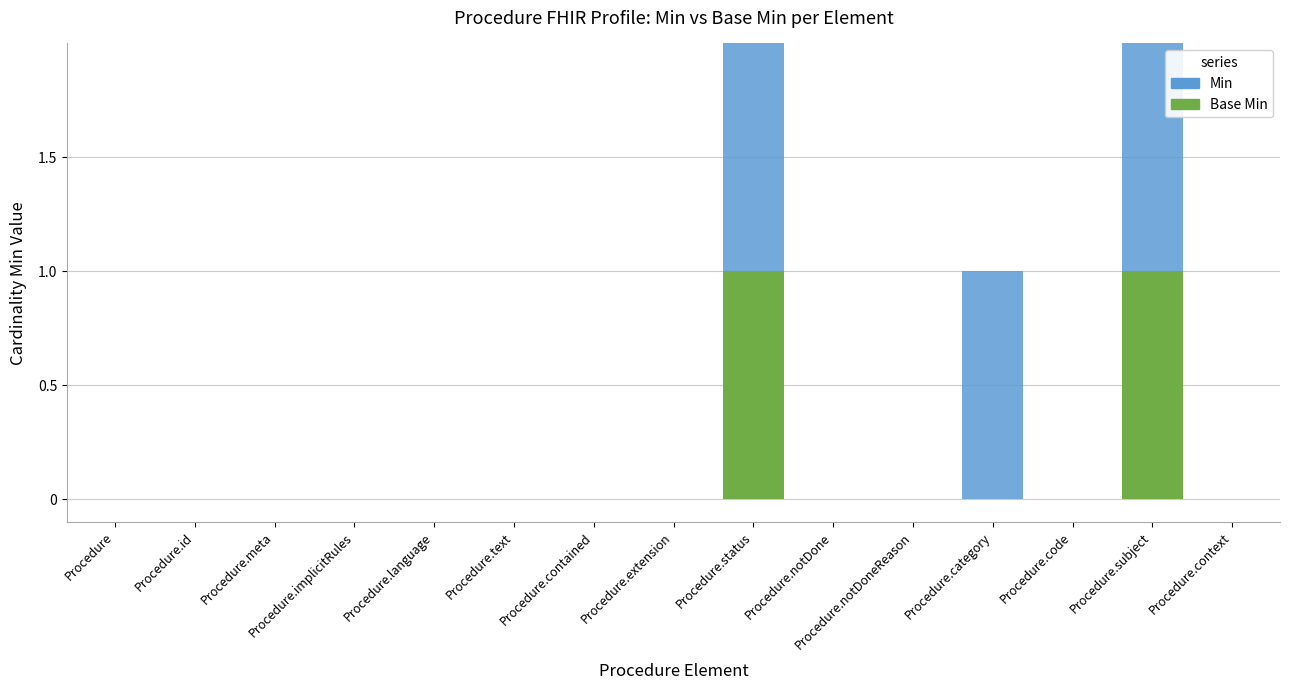

What position from the right is Procedure.implicitRules?

12